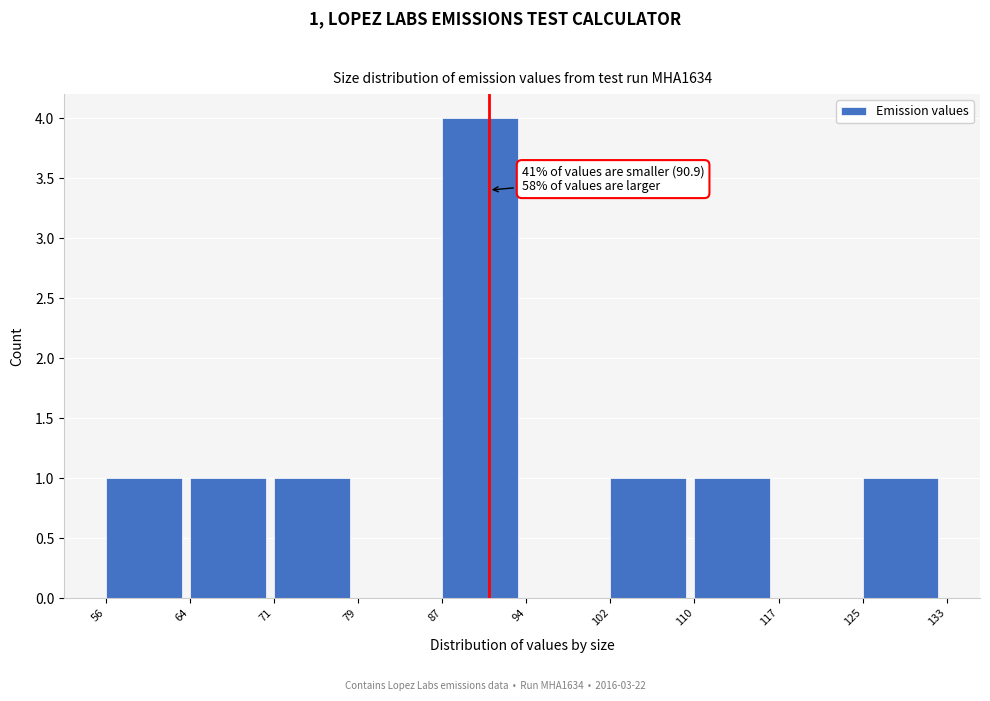

Over which range of the x-axis is the bar tallest?

87 to 94